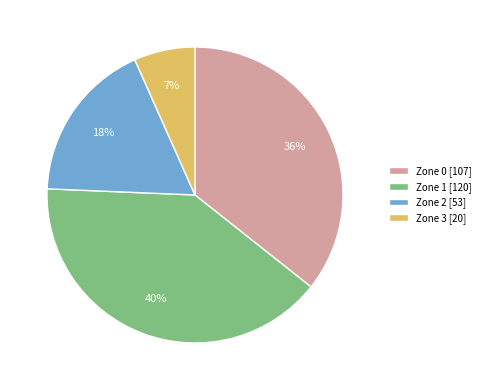

To the nearest percent, what is the difference between the largest and smallest slice percentages?

33%